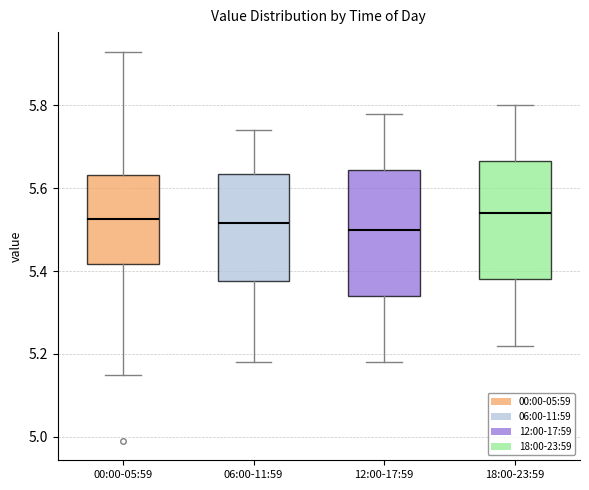

Where does the upper whisker of the box for 12:00-17:59 end on the y-axis? The values are not printed on the chart, so give them approximately, as read against the axis.

5.78